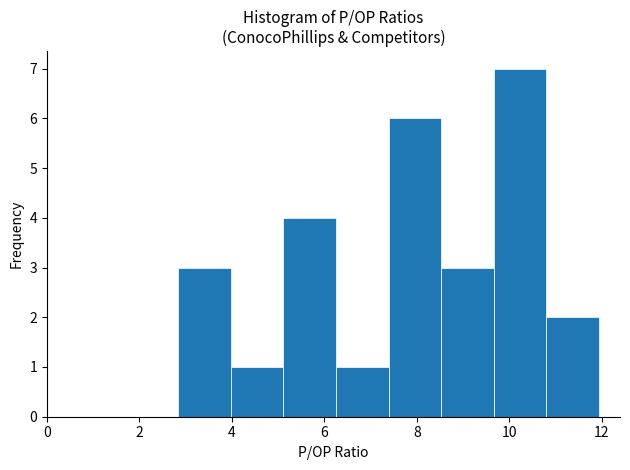

Reading left to right, list every bar in this chart as the range it spans on the x-axis followed by its height. Neither the bar edges nor the heights are printed on the chart, so give them approximately, as read against the axes.

2.8 to 4.0: 3
4.0 to 5.2: 1
5.2 to 6.2: 4
6.2 to 7.4: 1
7.4 to 8.6: 6
8.6 to 9.6: 3
9.6 to 10.8: 7
10.8 to 12.0: 2